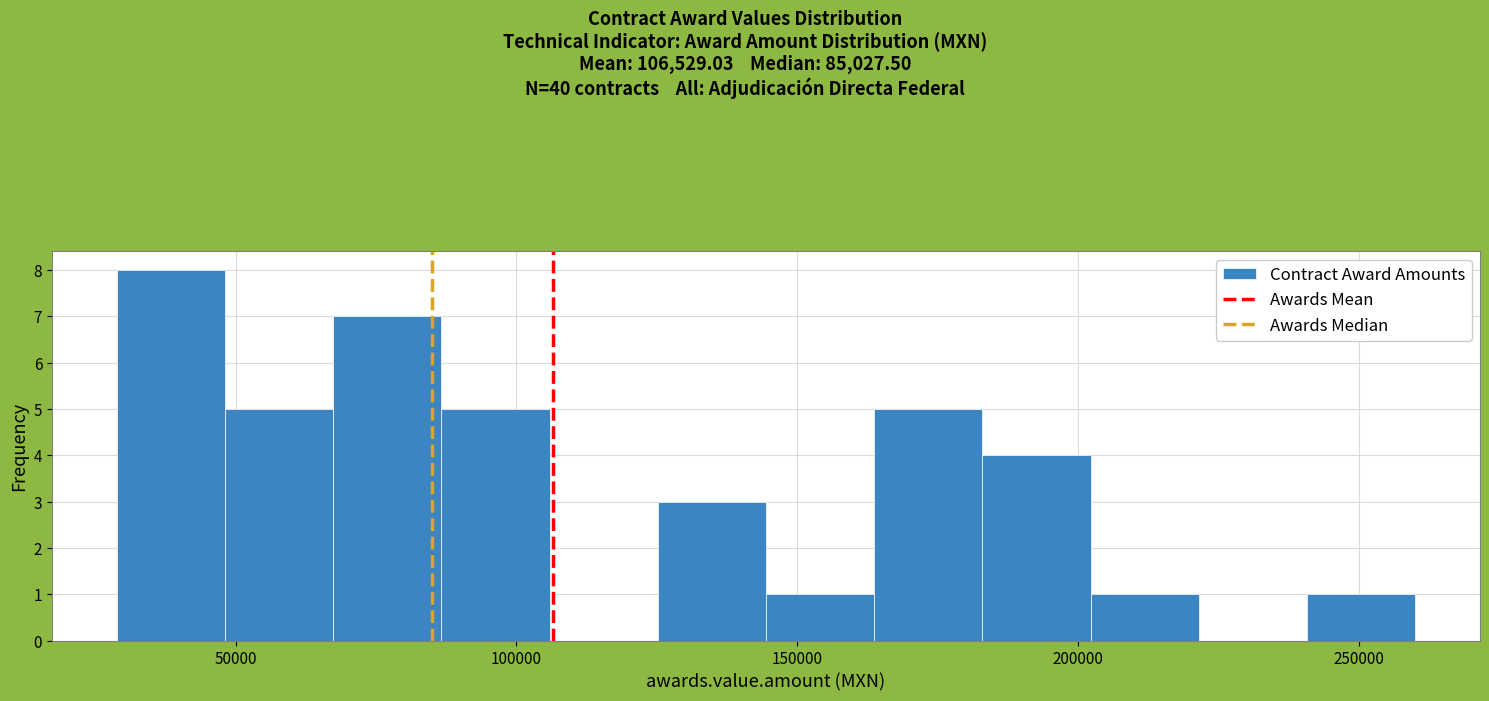

Around what value on the x-axis is the tallest bar? Give the approximate position of its centre, as read against the axis.

40000